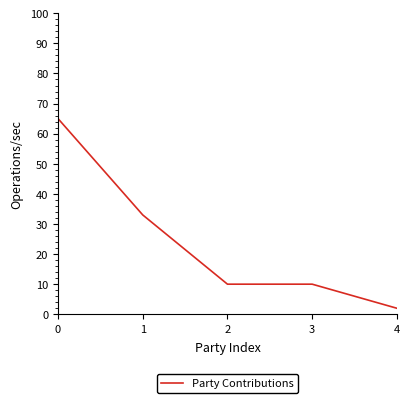

What is the difference between the maximum and minimum values?

63